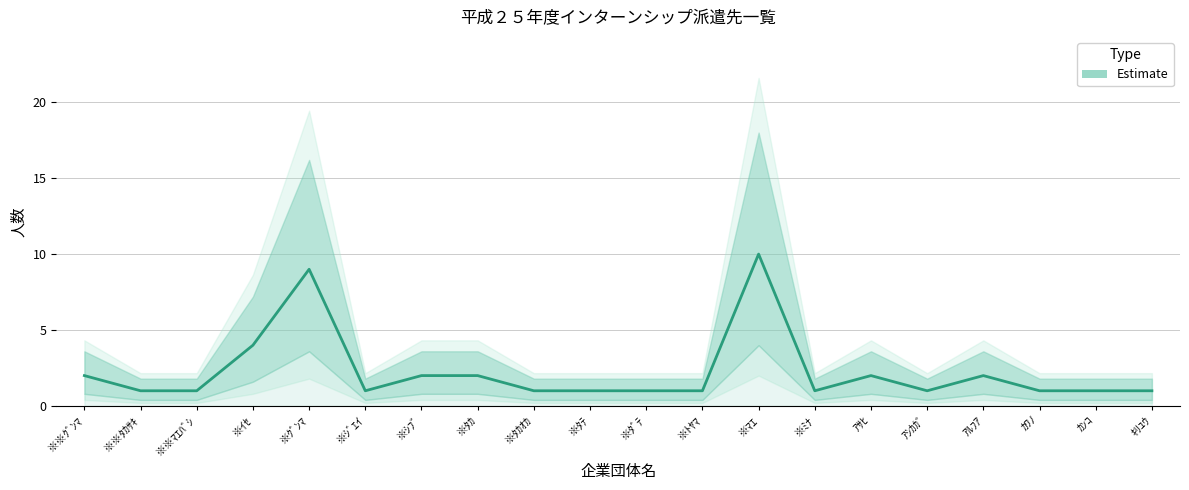

What is the value of the 4th point from the left?

4